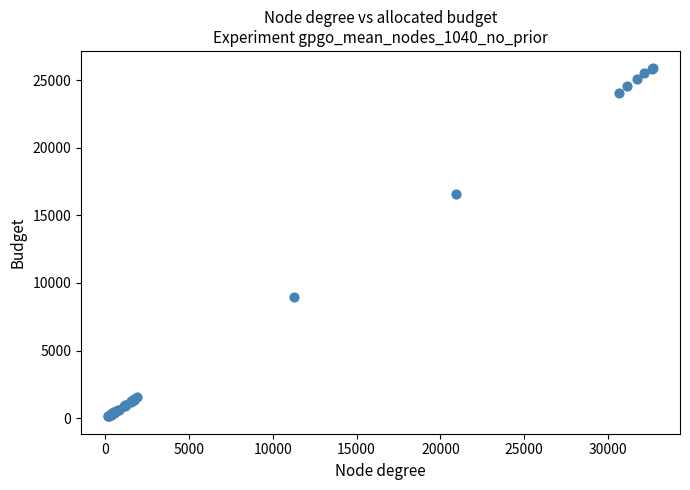

What Y value in the scatter plot is closest to 13000?

16569